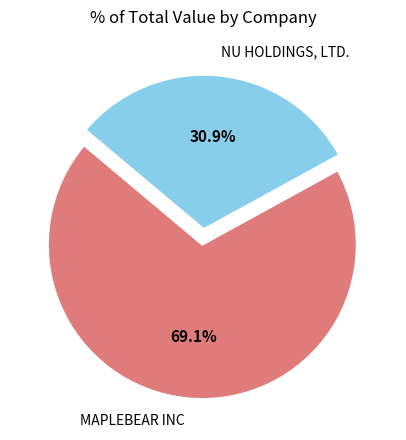

To the nearest percent, what is the combined percentage of NU HOLDINGS, LTD. and MAPLEBEAR INC?

100%